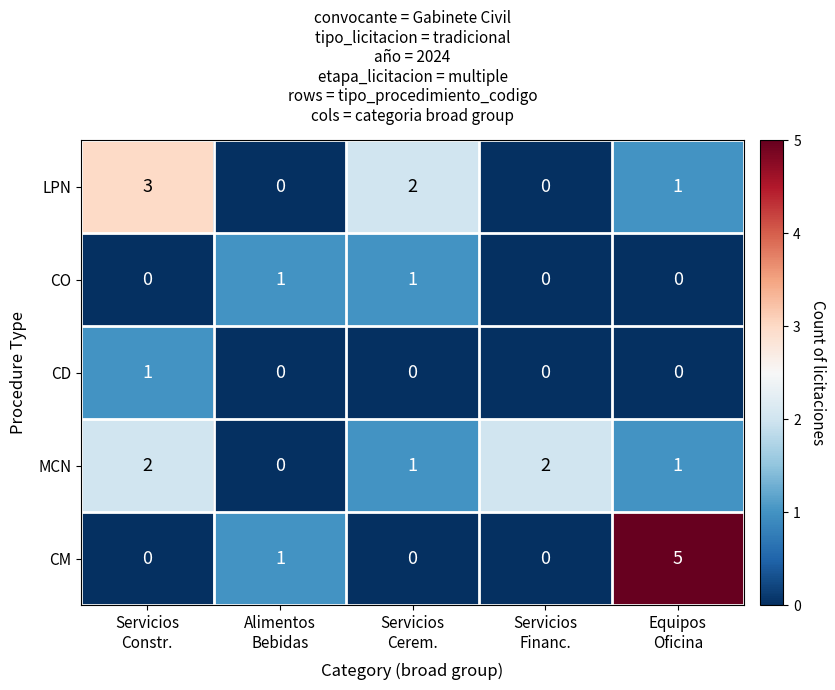

What is the greatest value displayed?

5